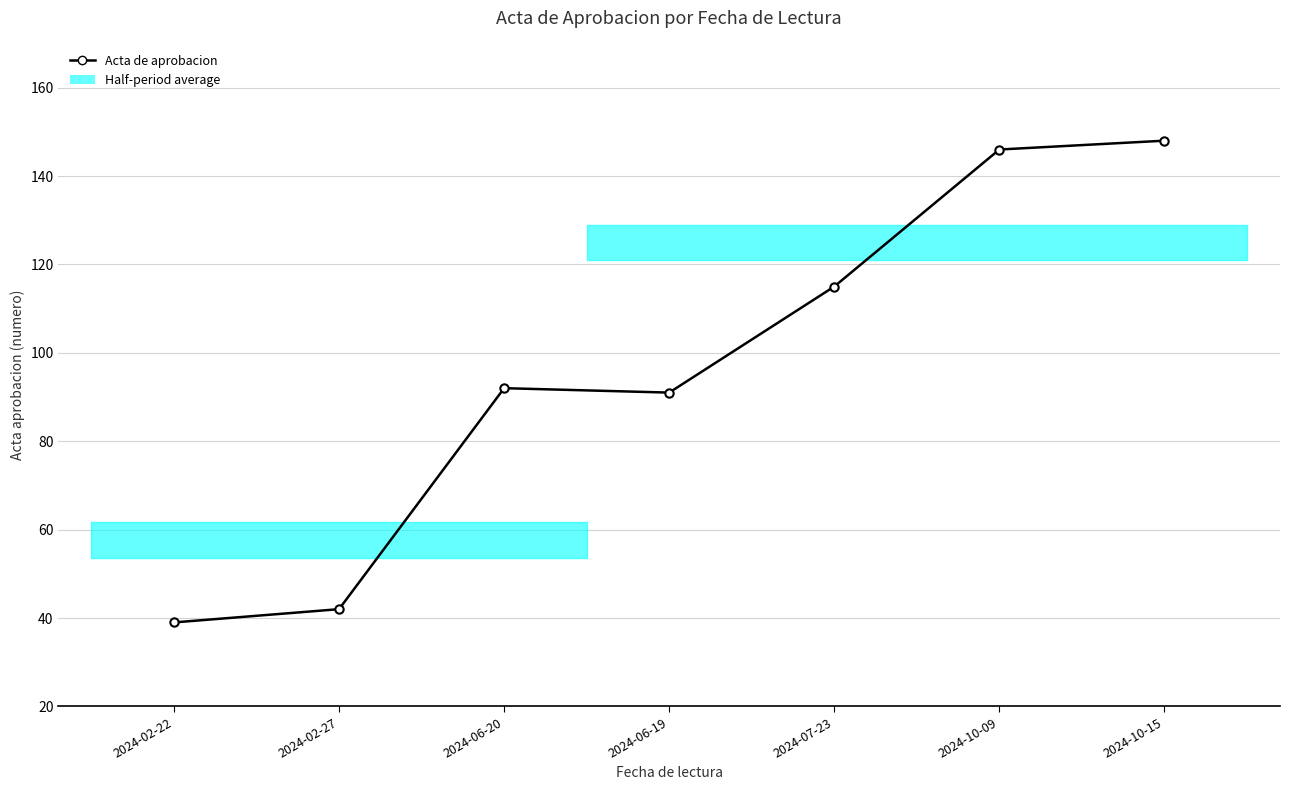

Reading right to left, list all the values displayed in this chart.

2024-10-15=148	2024-10-09=146	2024-07-23=115	2024-06-19=91	2024-06-20=92	2024-02-27=42	2024-02-22=39